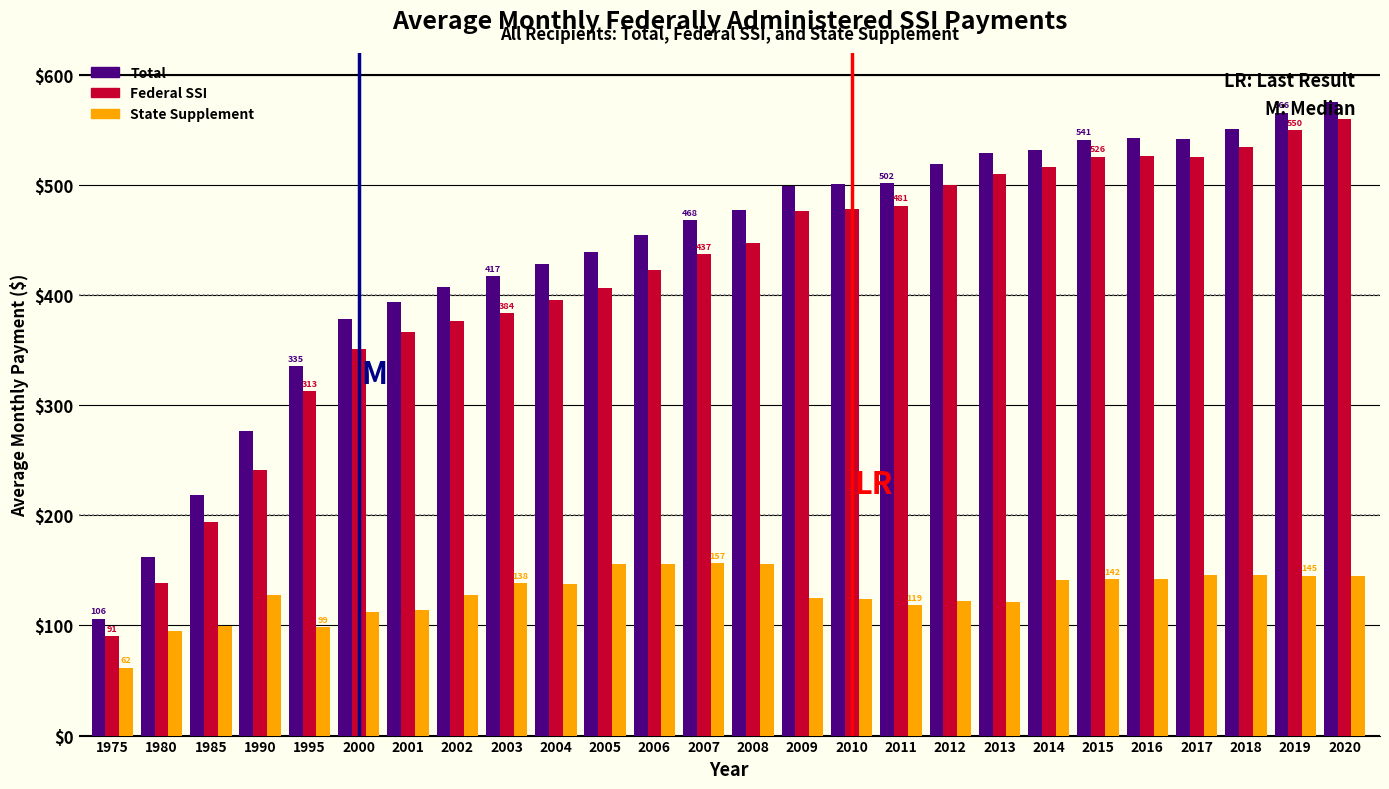

What is the sum of the Total values at 1980 and 2004?

590.2